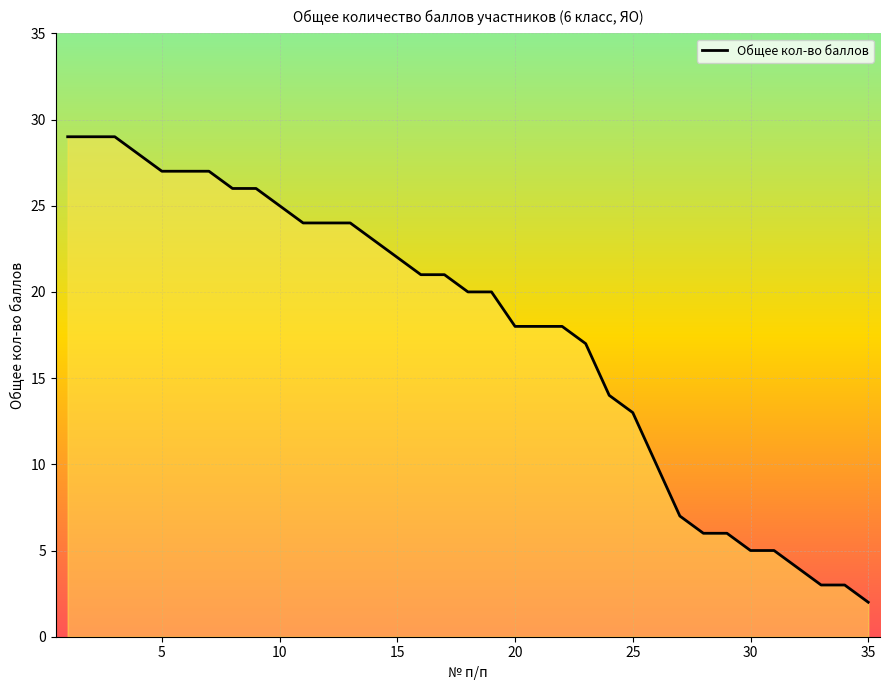

What is the difference between the maximum and minimum values?

27